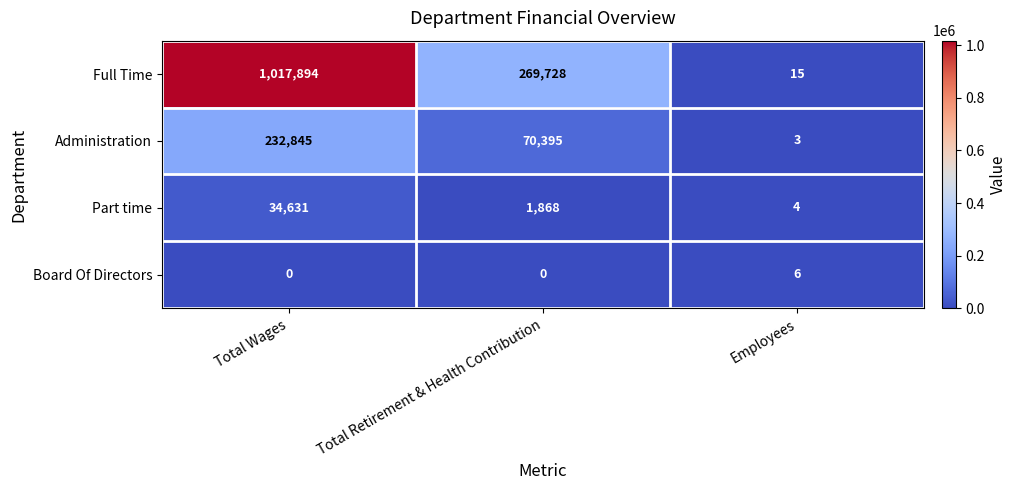

Between Total Retirement & Health Contribution and Employees, which series saw the biggest shift?

Full Time